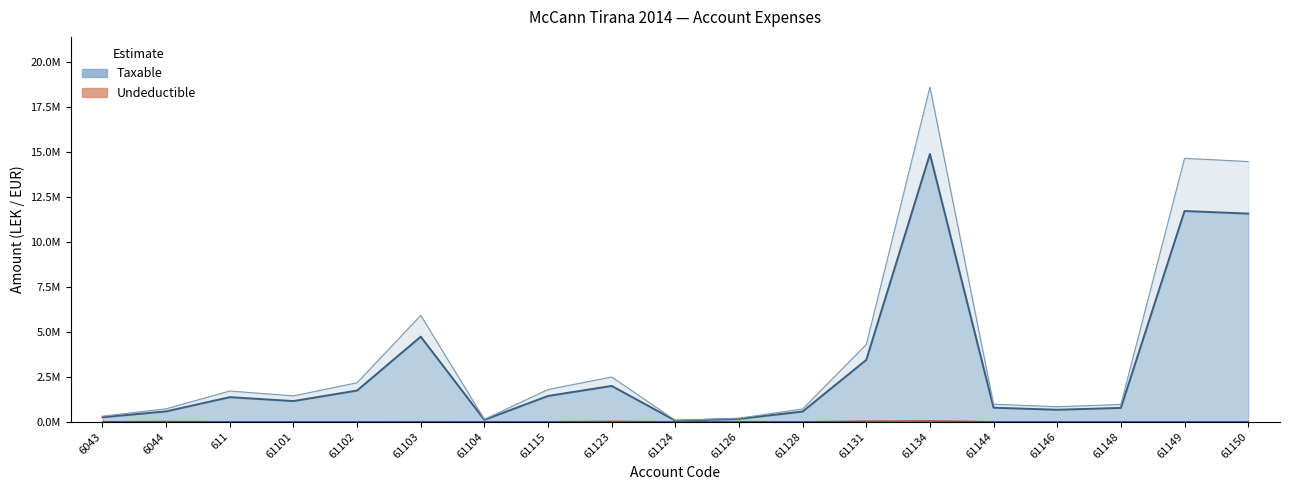

True or false: Taxable has a value of 0.1 at 61104.

True